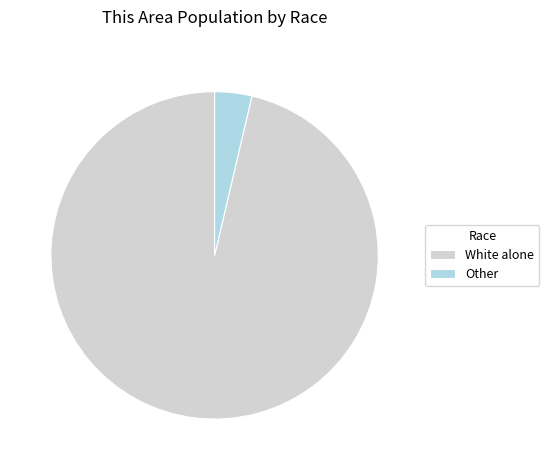

Do White alone and Other together represent more than half of the pie?

Yes